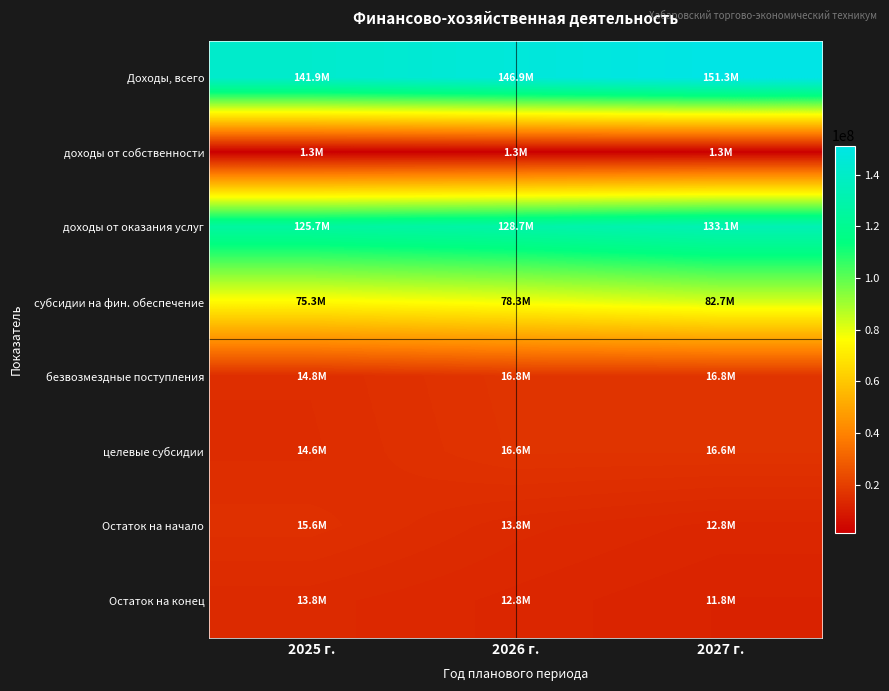

Reading left to right, list all the values displayed in this chart.

Доходы, всего: 2025 г.=141854226	2026 г.=146854036	2027 г.=151258886
доходы от собственности: 2025 г.=1301886	2026 г.=1301886	2027 г.=1301886
доходы от оказания услуг: 2025 г.=125710540	2026 г.=128710350	2027 г.=133115200
субсидии на фин. обеспечение: 2025 г.=75259500	2026 г.=78259310	2027 г.=82664160
безвозмездные поступления: 2025 г.=14837800	2026 г.=16837800	2027 г.=16837800
целевые субсидии: 2025 г.=14637800	2026 г.=16637800	2027 г.=16637800
Остаток на начало: 2025 г.=15644790	2026 г.=13831256	2027 г.=12817722
Остаток на конец: 2025 г.=13831256	2026 г.=12817722	2027 г.=11804188